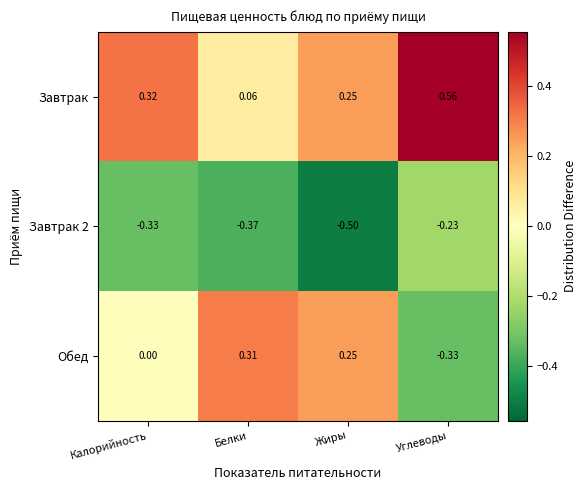

List the labels in order of Завтрак value, smallest first.

Белки, Жиры, Калорийность, Углеводы